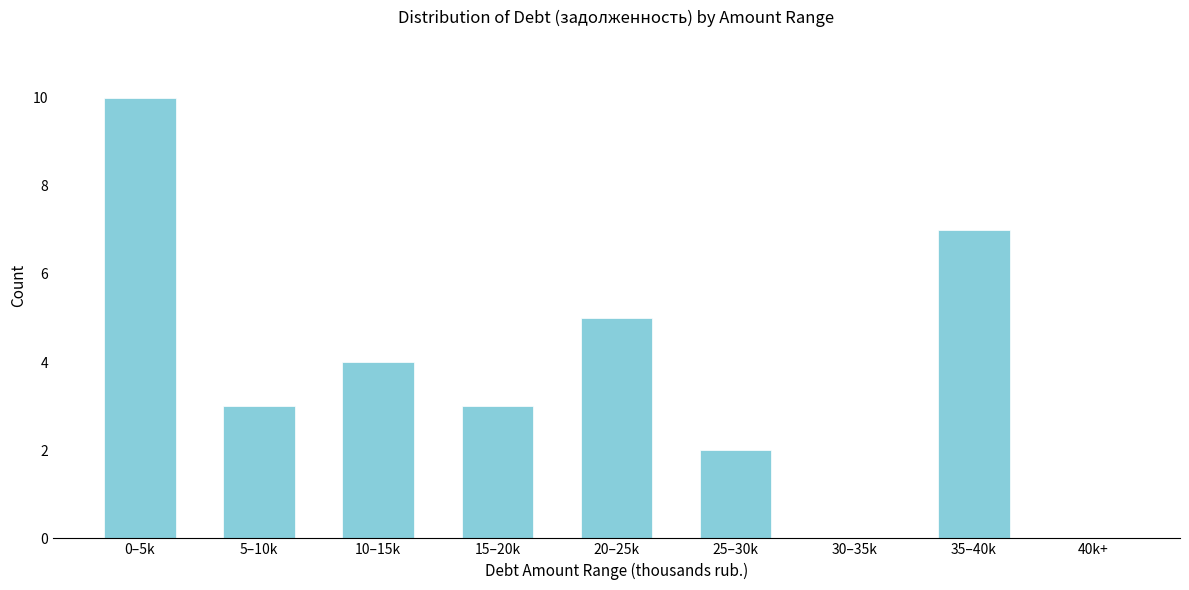

Reading left to right, what are all the values shown in this chart?

0–5k=10	5–10k=3	10–15k=4	15–20k=3	20–25k=5	25–30k=2	30–35k=0	35–40k=7	40k+=0